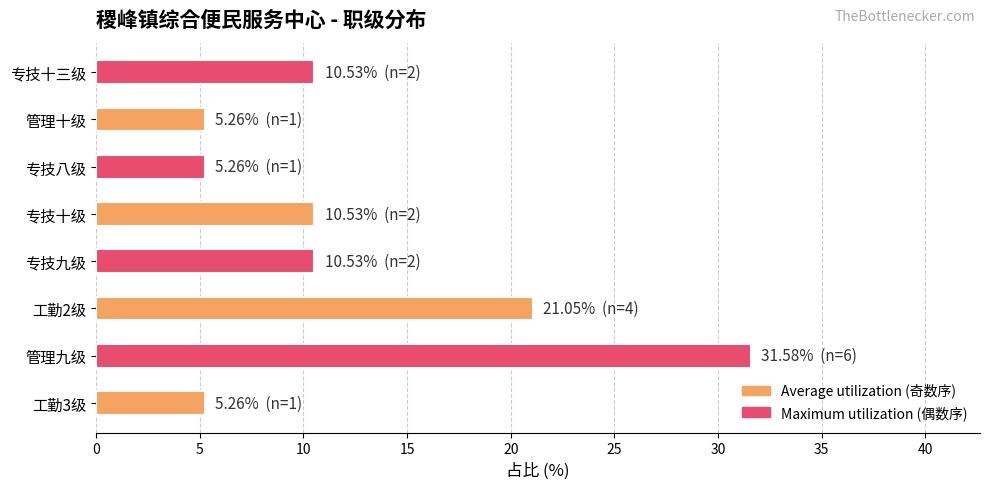

Where is the data nearest to the value 18?

工勤2级